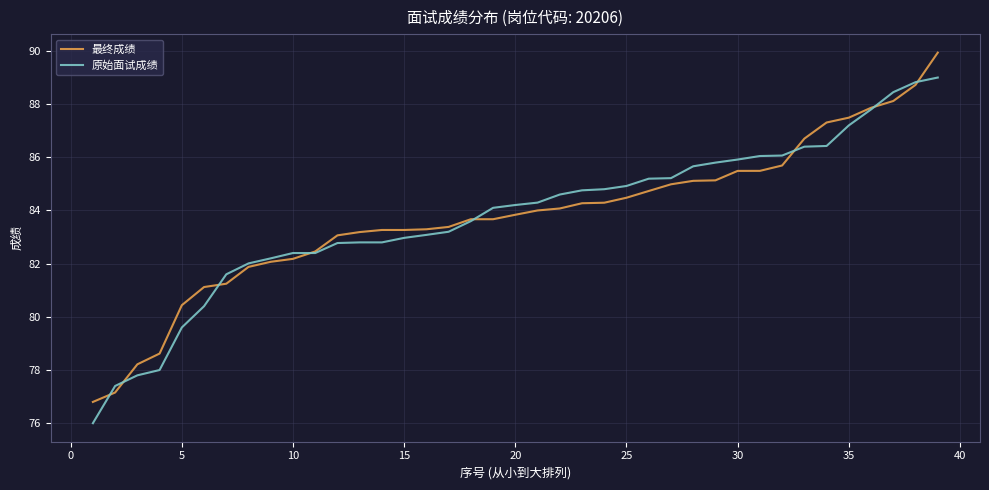

What is the greatest value displayed?

89.9